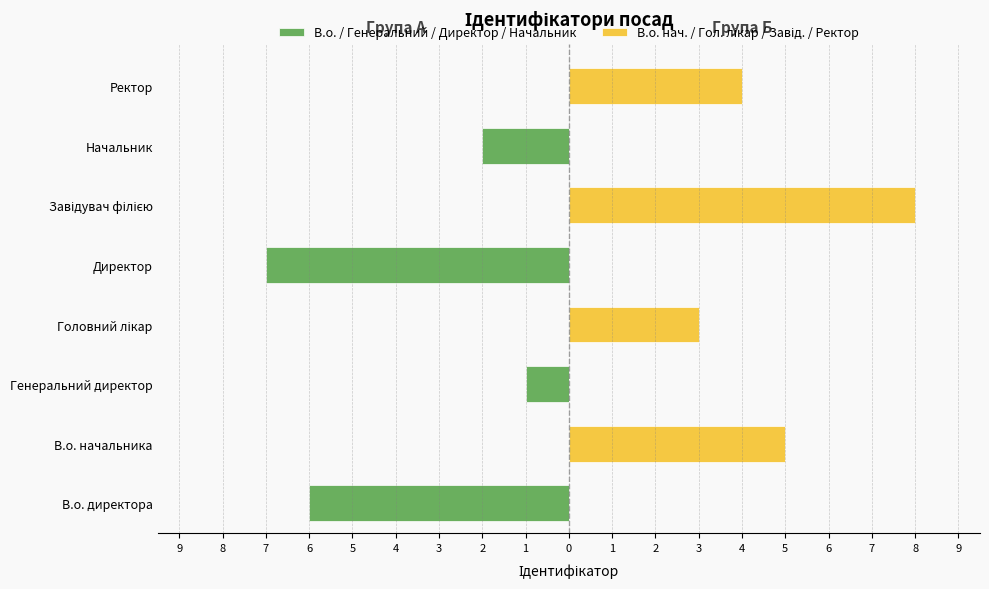

List the series in order of their overall mean, lowest first.

В.о. / Генеральний / Директор / Начальник, В.о. нач. / Гол. лікар / Завід. / Ректор